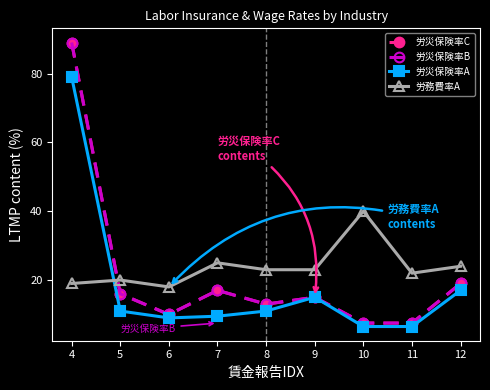

What is the value of the 労災保険率A point at the 9th from the left?

17.0